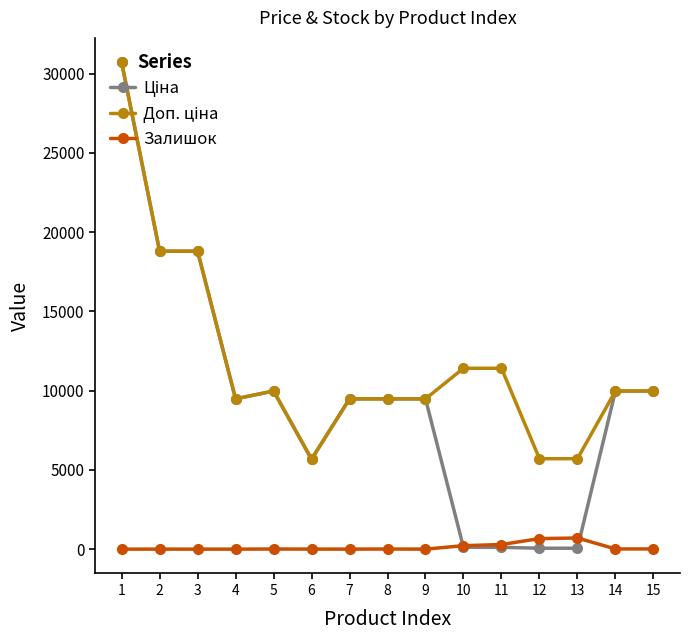

What is the maximum value shown in the chart?

30717.1